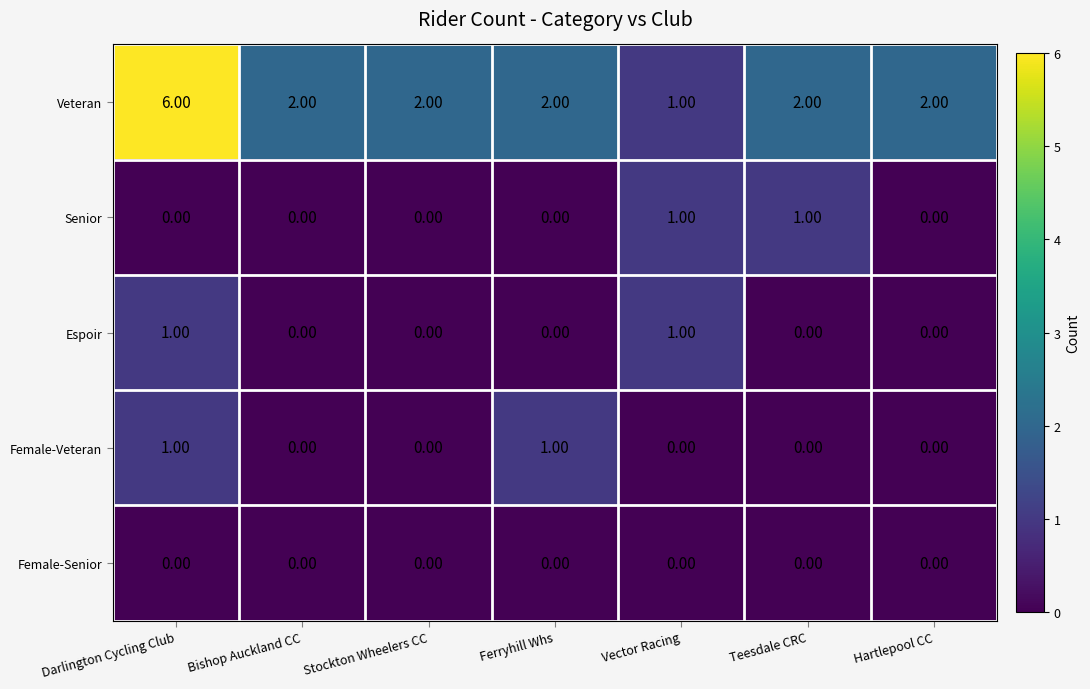

Is the value of Female-Veteran at Hartlepool CC greater than the value of Espoir at Vector Racing?

No